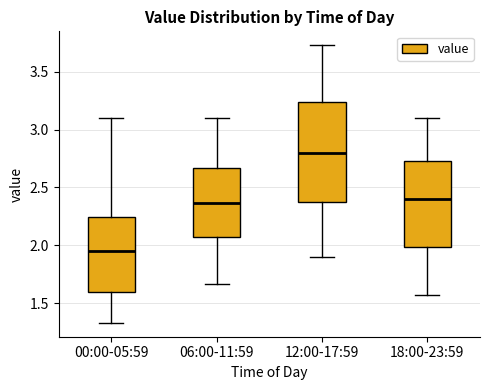

Which box has the highest median line?

12:00-17:59